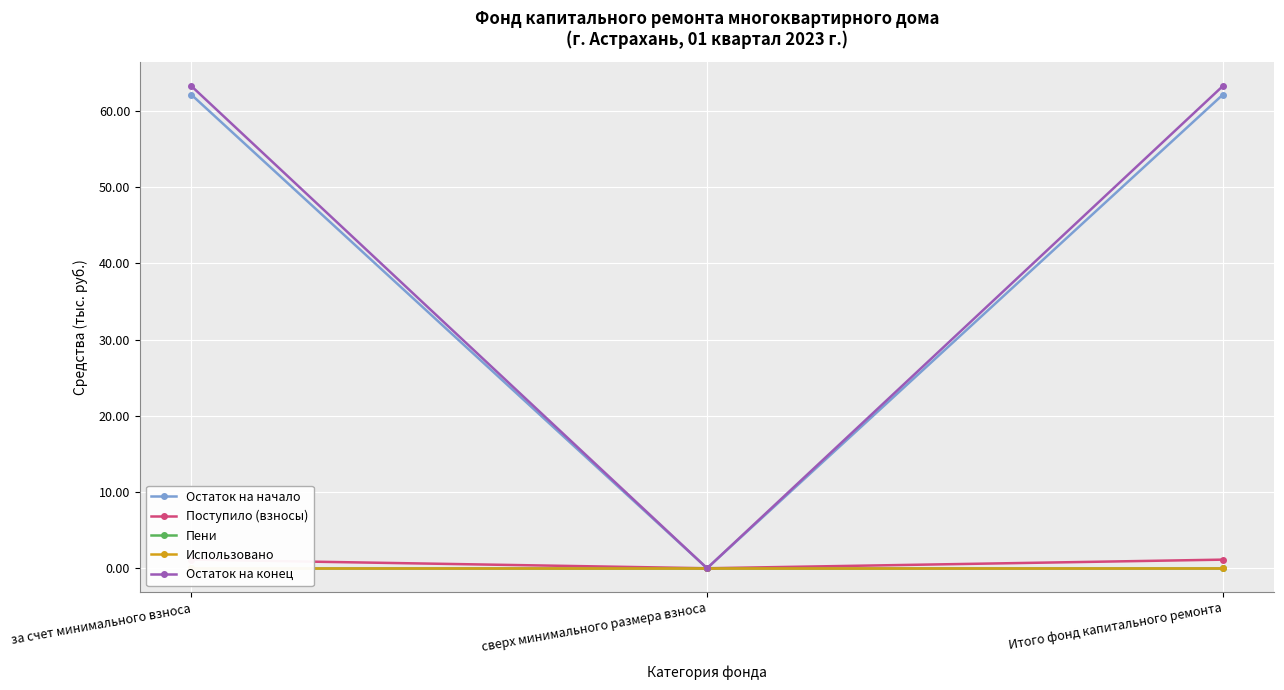

Reading left to right, extract all data points from this chart.

Остаток на начало: за счет минимального взноса=62.1	сверх минимального размера взноса=0.0	Итого фонд капитального ремонта=62.1
Поступило (взносы): за счет минимального взноса=1.1	сверх минимального размера взноса=0.0	Итого фонд капитального ремонта=1.1
Пени: за счет минимального взноса=0.0	сверх минимального размера взноса=0.0	Итого фонд капитального ремонта=0.0
Использовано: за счет минимального взноса=0.0	сверх минимального размера взноса=0.0	Итого фонд капитального ремонта=0.0
Остаток на конец: за счет минимального взноса=63.2	сверх минимального размера взноса=0.0	Итого фонд капитального ремонта=63.2